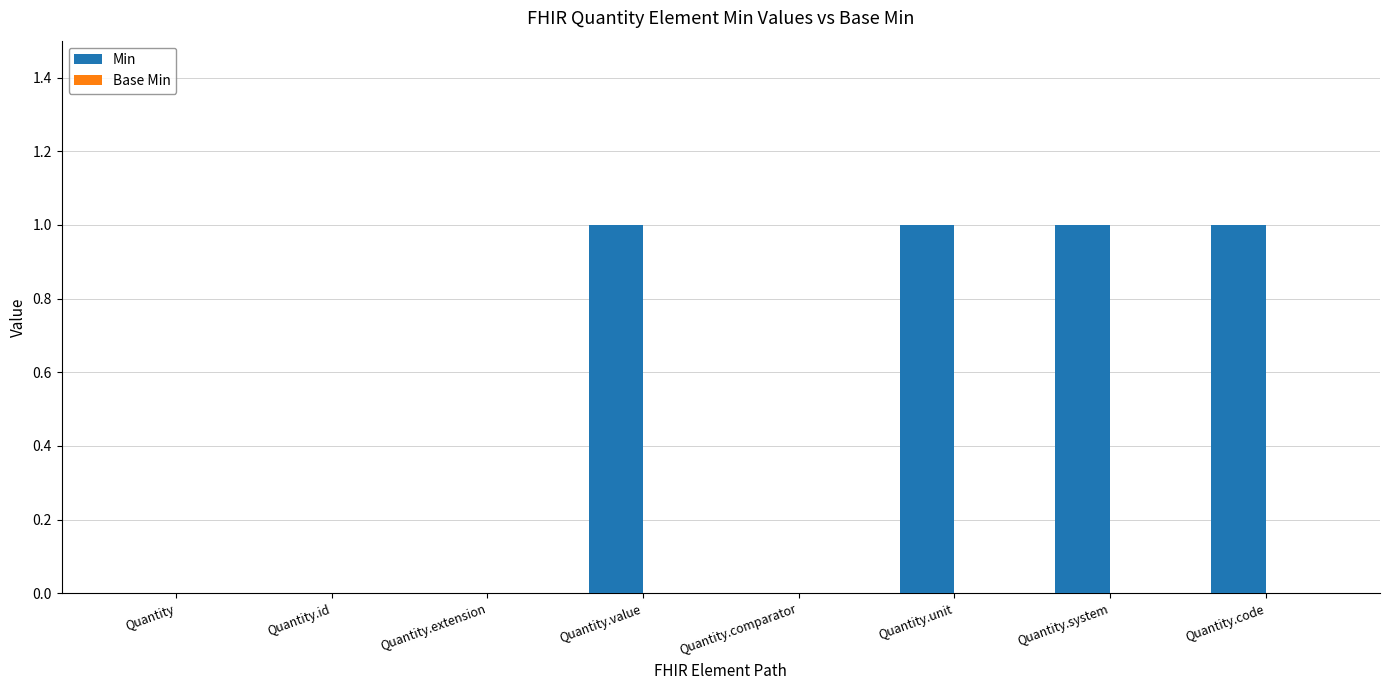

What is the change in value from Quantity.extension to Quantity.value?

+1